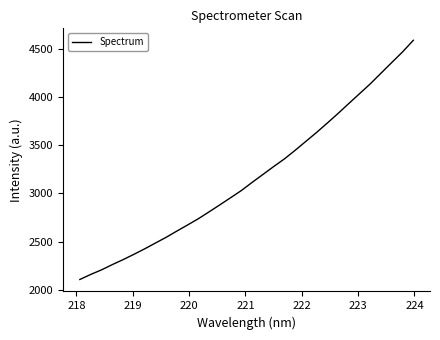

How many lines are shown in the chart?

1